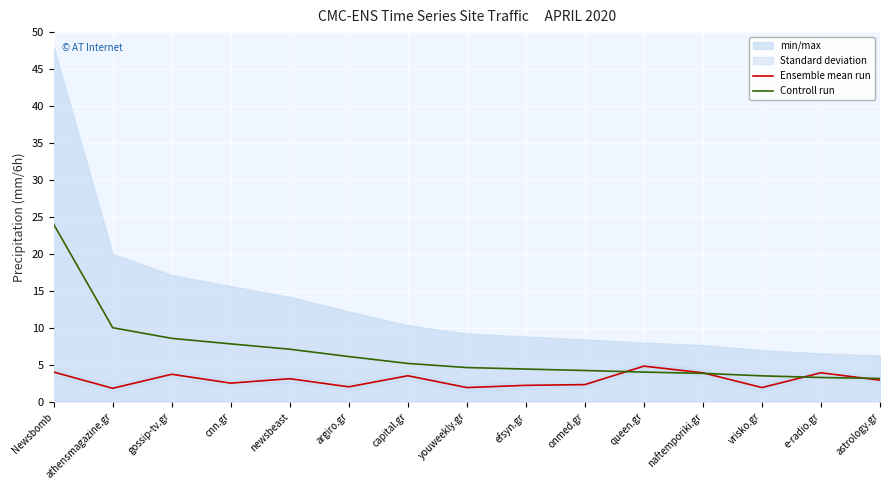

How many values in the Ensemble mean run series exceed 2?

11